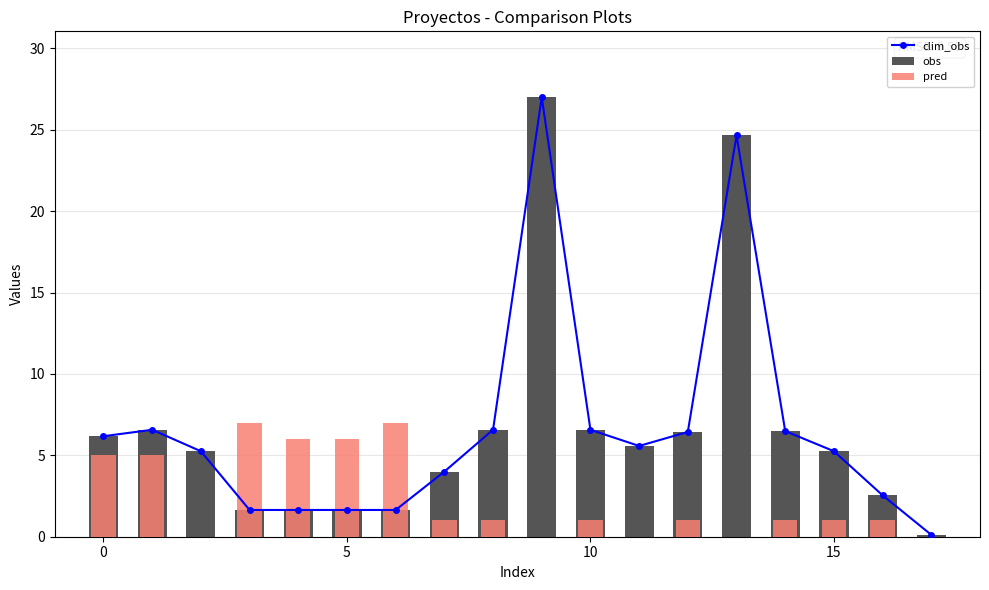

Are the bars horizontal?

No